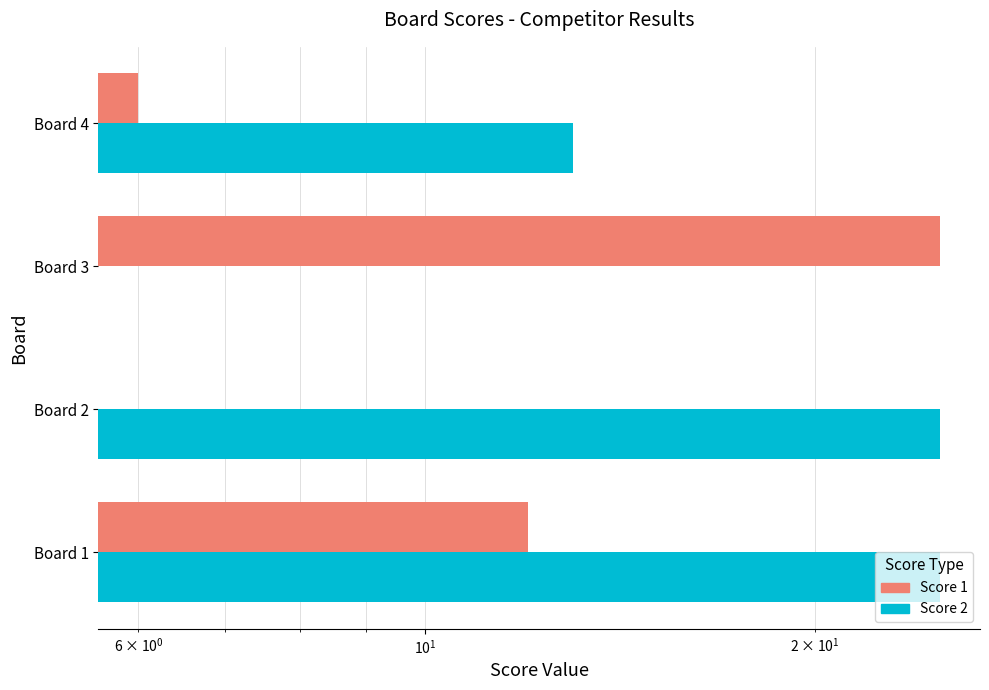

Count the Score 2 values in the range 13 to 25.

3